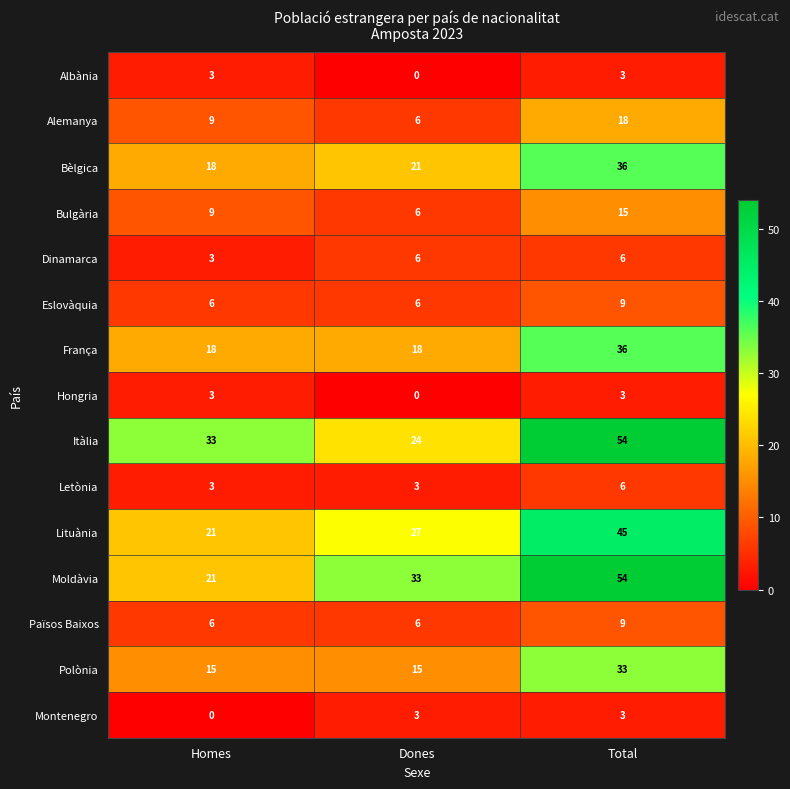

How many distinct data groups are displayed?

15